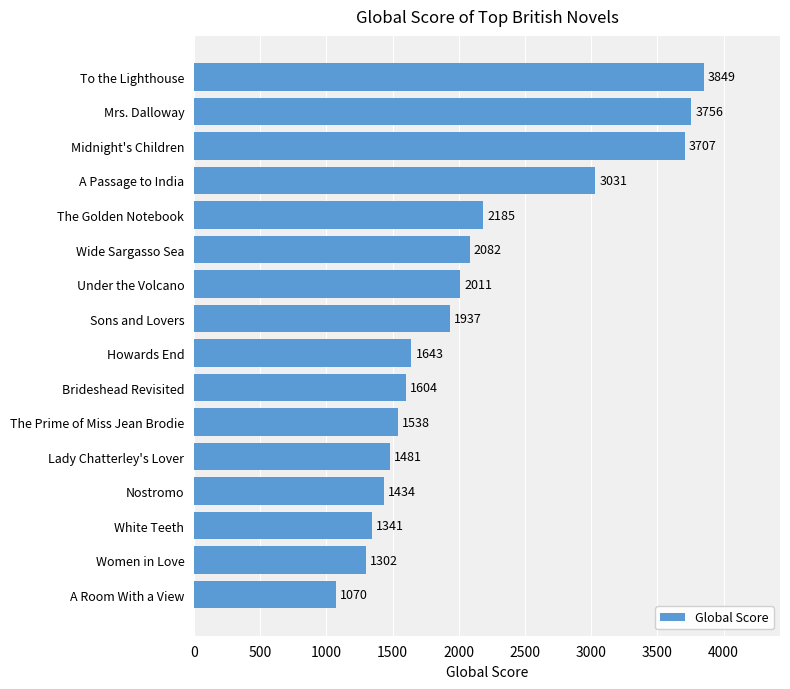

What is the label of the 14th bar from the top?

White Teeth